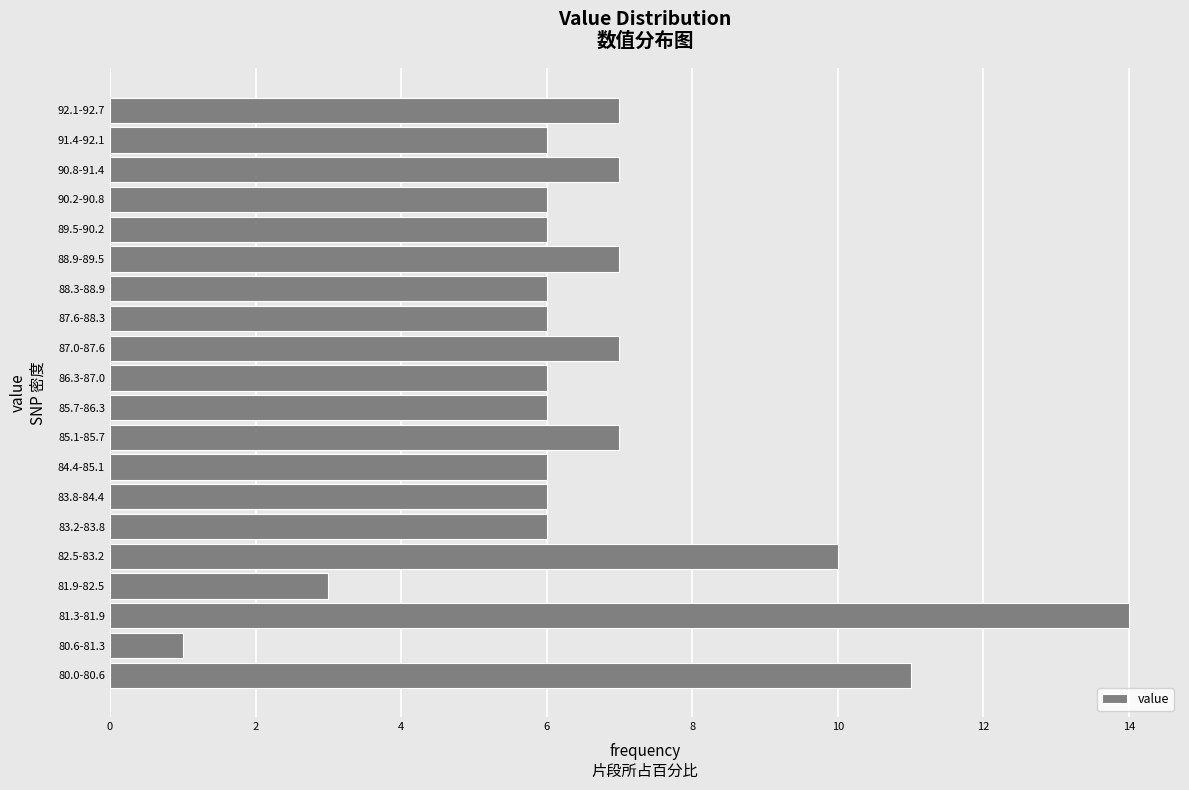

Reading bottom to top, extract all data points from this chart.

80.0-80.6=11	80.6-81.3=1	81.3-81.9=14	81.9-82.5=3	82.5-83.2=10	83.2-83.8=6	83.8-84.4=6	84.4-85.1=6	85.1-85.7=7	85.7-86.3=6	86.3-87.0=6	87.0-87.6=7	87.6-88.3=6	88.3-88.9=6	88.9-89.5=7	89.5-90.2=6	90.2-90.8=6	90.8-91.4=7	91.4-92.1=6	92.1-92.7=7